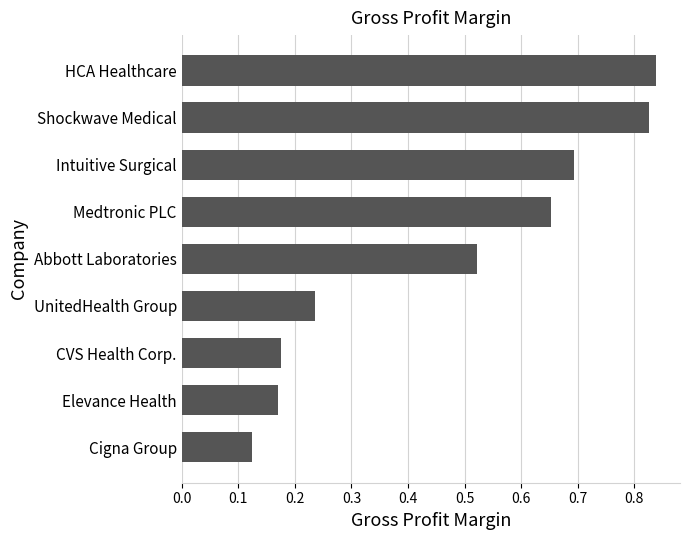

What position from the top is UnitedHealth Group?

6